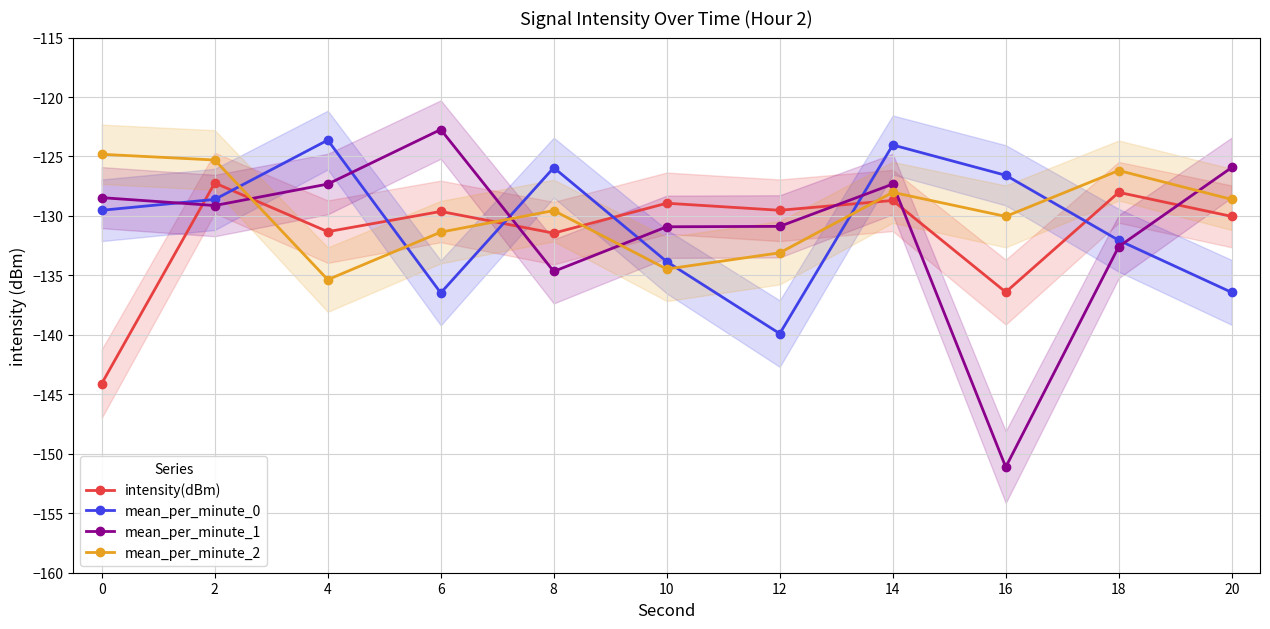

Reading left to right, extract all data points from this chart.

intensity(dBm): -144.1	-127.2	-131.3	-129.6	-131.4	-128.9	-129.5	-128.7	-136.4	-128.0	-130.0
mean_per_minute_0: -129.5	-128.6	-123.6	-136.5	-125.9	-133.8	-139.9	-124.0	-126.6	-132.0	-136.4
mean_per_minute_1: -128.5	-129.1	-127.3	-122.7	-134.7	-130.9	-130.9	-127.3	-151.1	-132.6	-125.9
mean_per_minute_2: -124.8	-125.3	-135.4	-131.4	-129.5	-134.5	-133.1	-128.0	-130.0	-126.2	-128.6